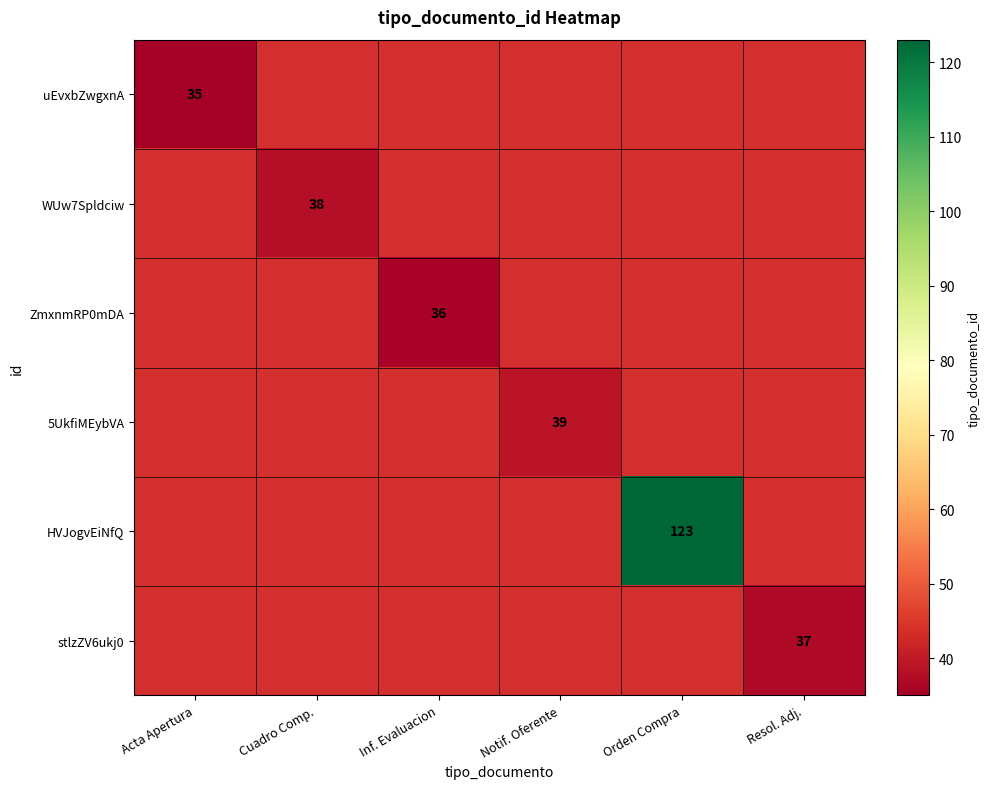

The value of ZmxnmRP0mDA at Inf. Evaluacion is 52. True or false?

False